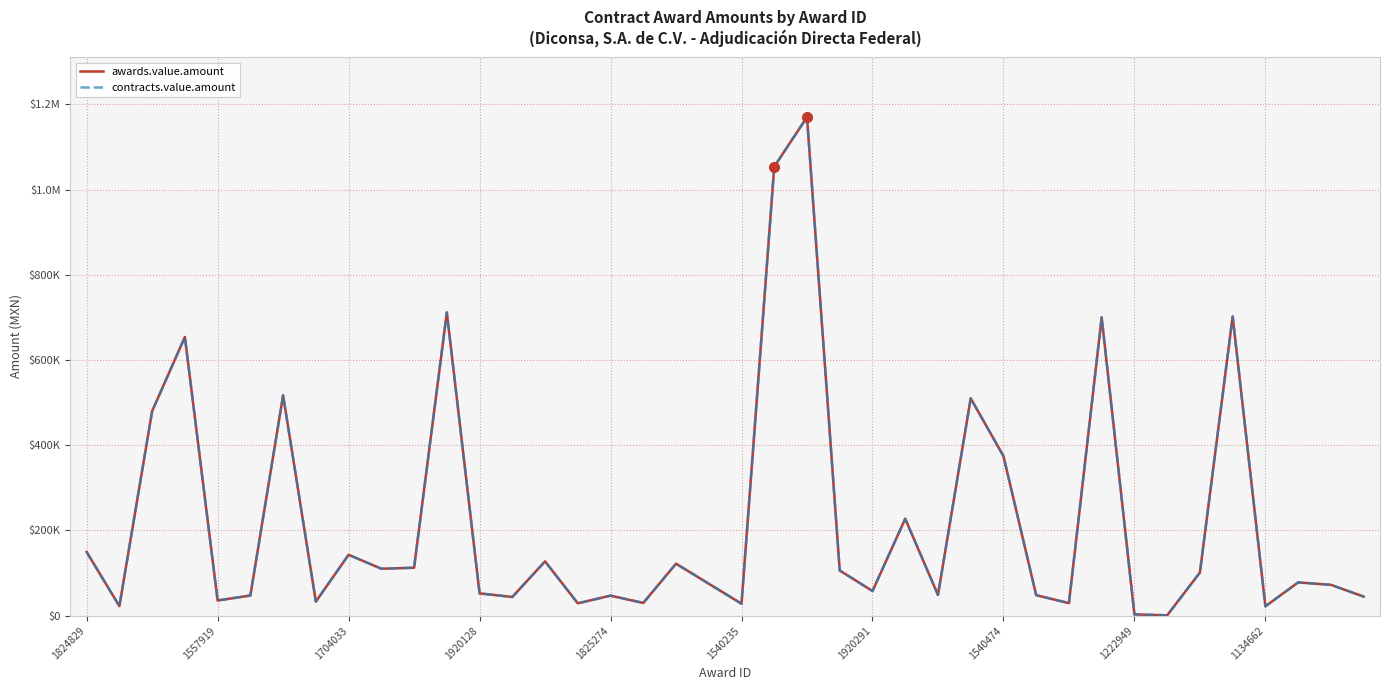

Is this an area chart (filled region under the line)?

No